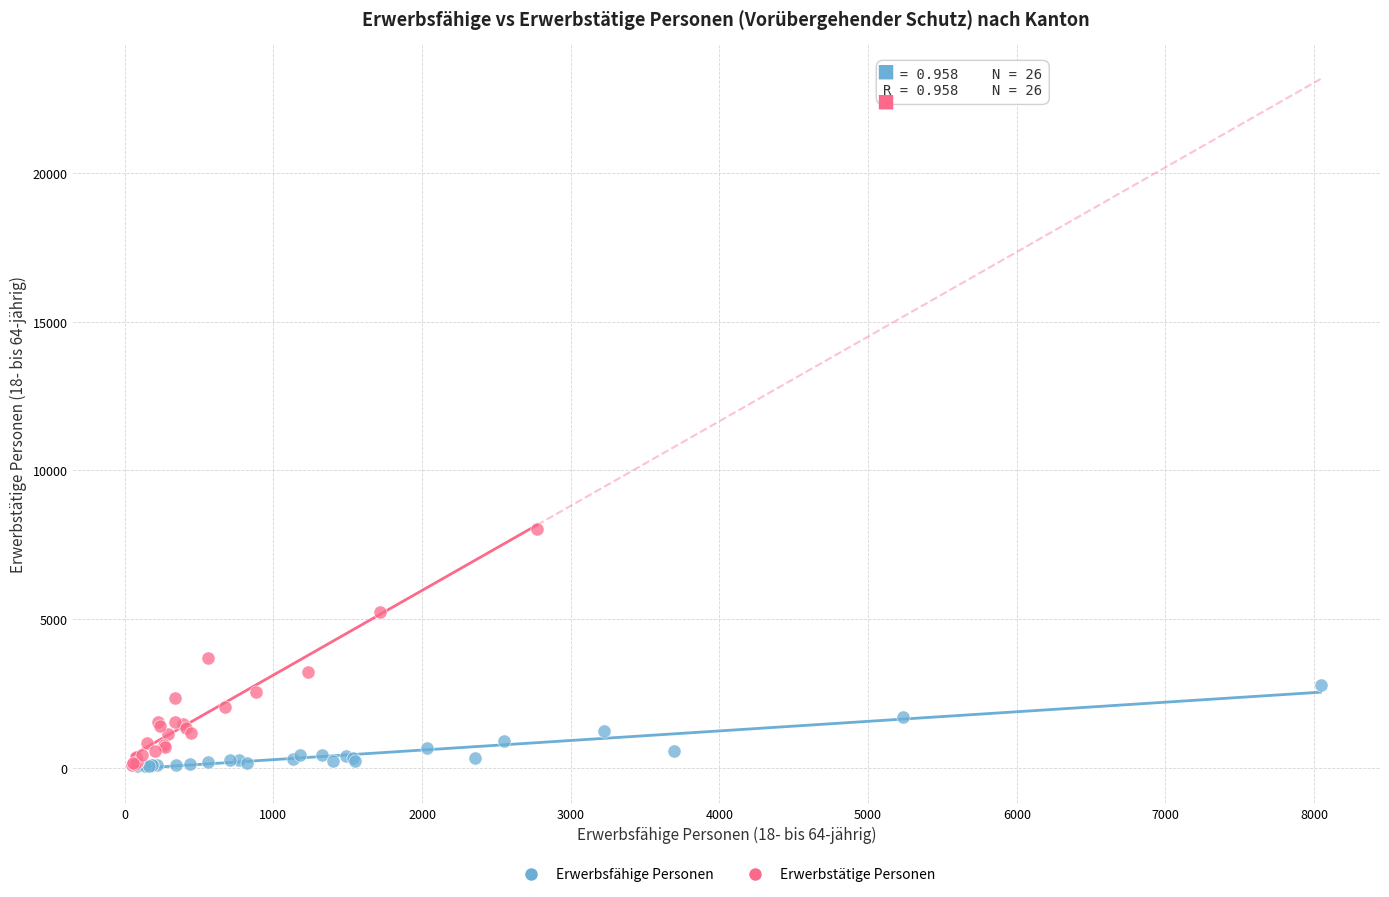

Which series has the widest spread of Y values?

Erwerbstätige Personen